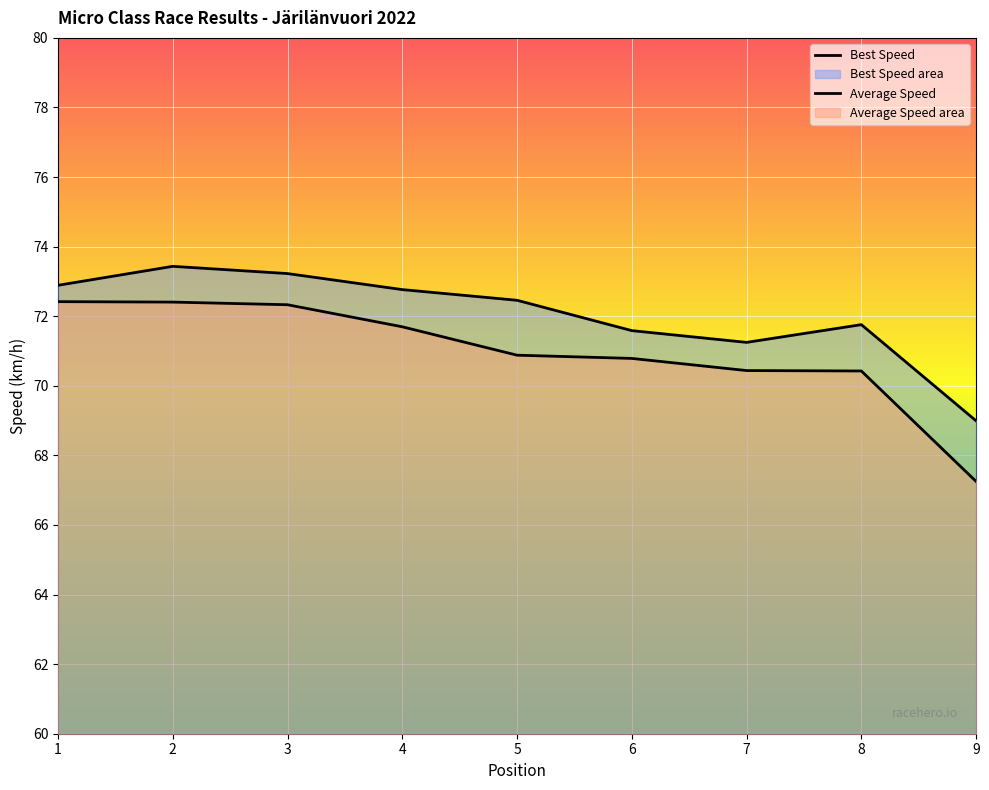

At which category does Best Speed reach its first local peak?

2